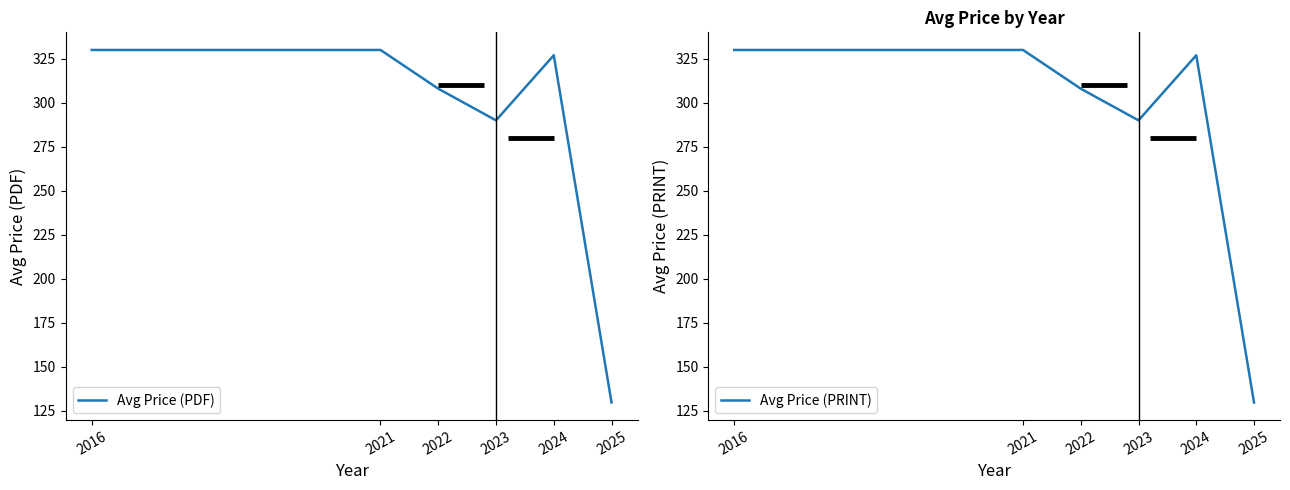

At which category is the sum across all series the highest?

2016